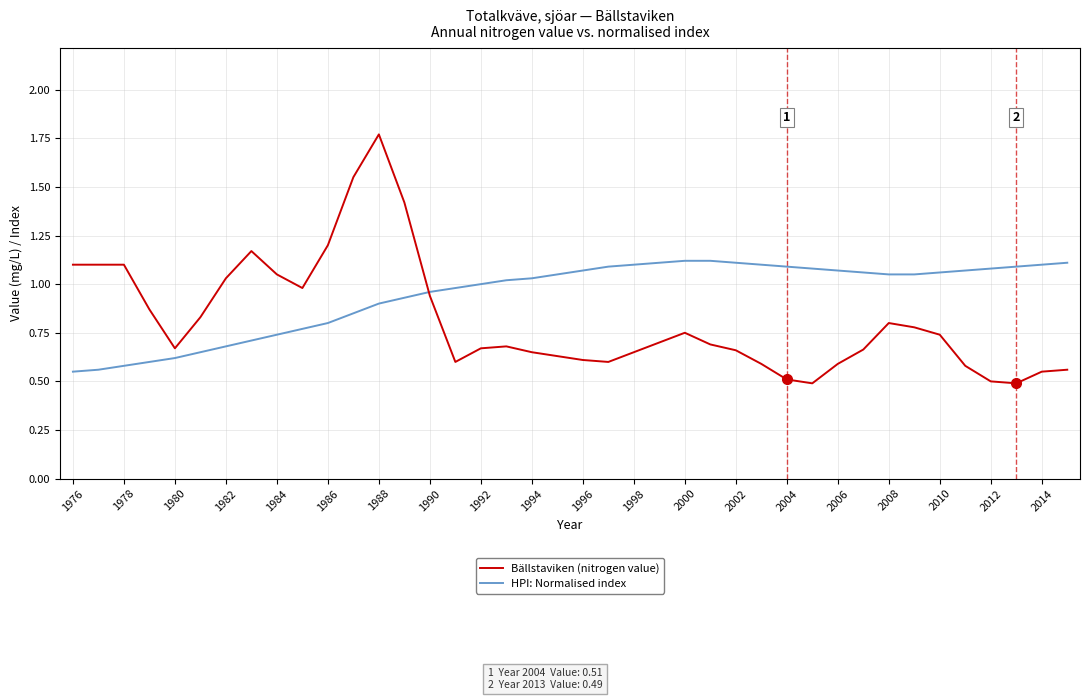

Which series has the widest spread of values?

Bällstaviken (nitrogen value)